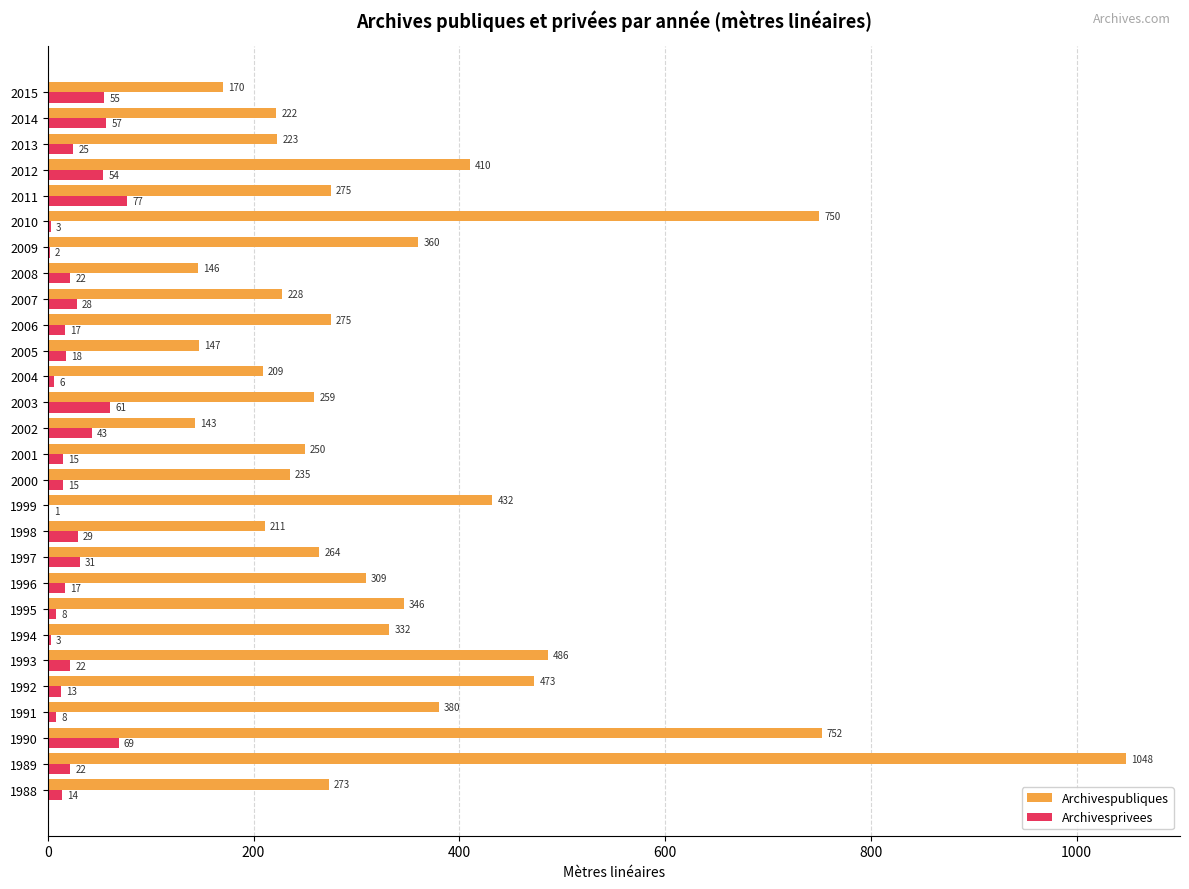

What is the approximate value of Archivespubliques at 1994, to the nearest 50?

350